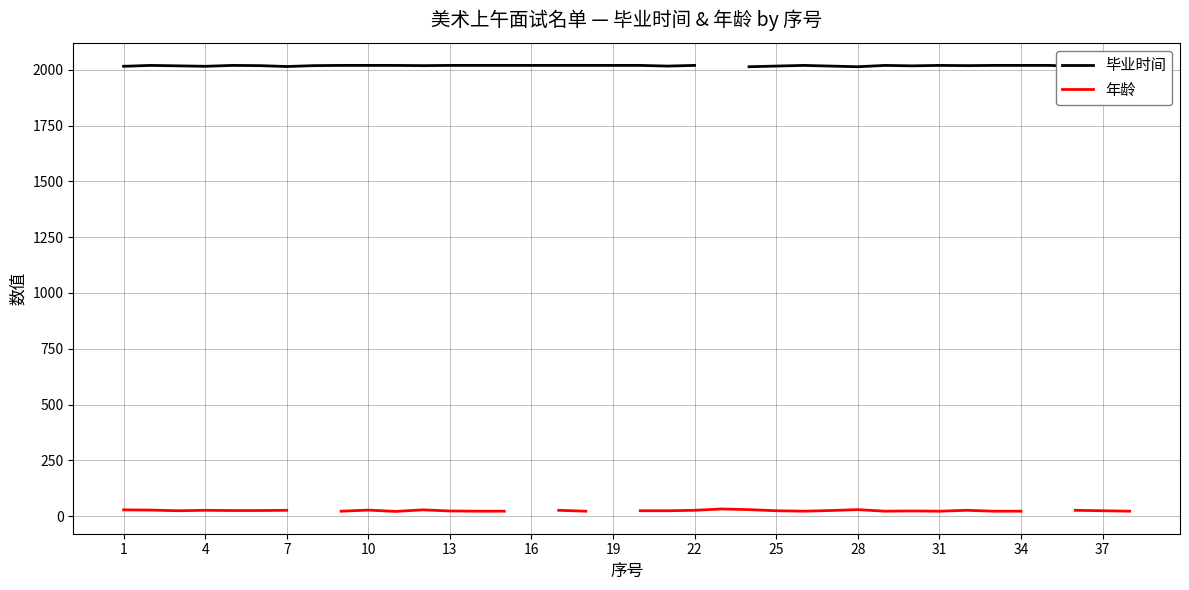

What is the maximum value shown in the chart?

2020.1